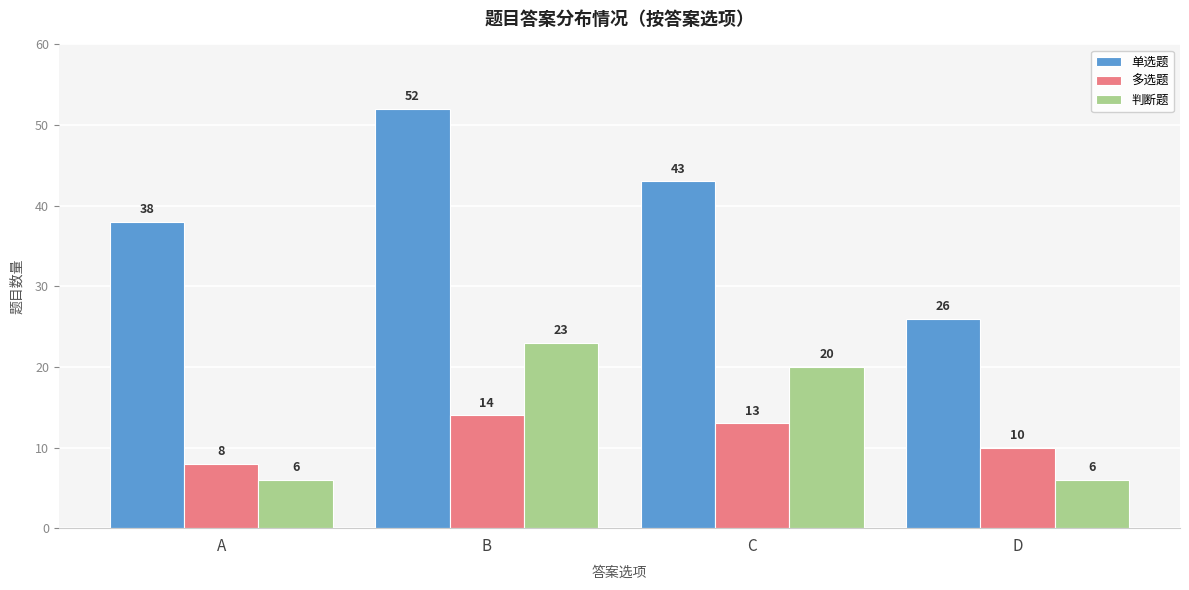

Reading left to right, transcribe all the data shown in this chart.

单选题: A=38	B=52	C=43	D=26
多选题: A=8	B=14	C=13	D=10
判断题: A=6	B=23	C=20	D=6